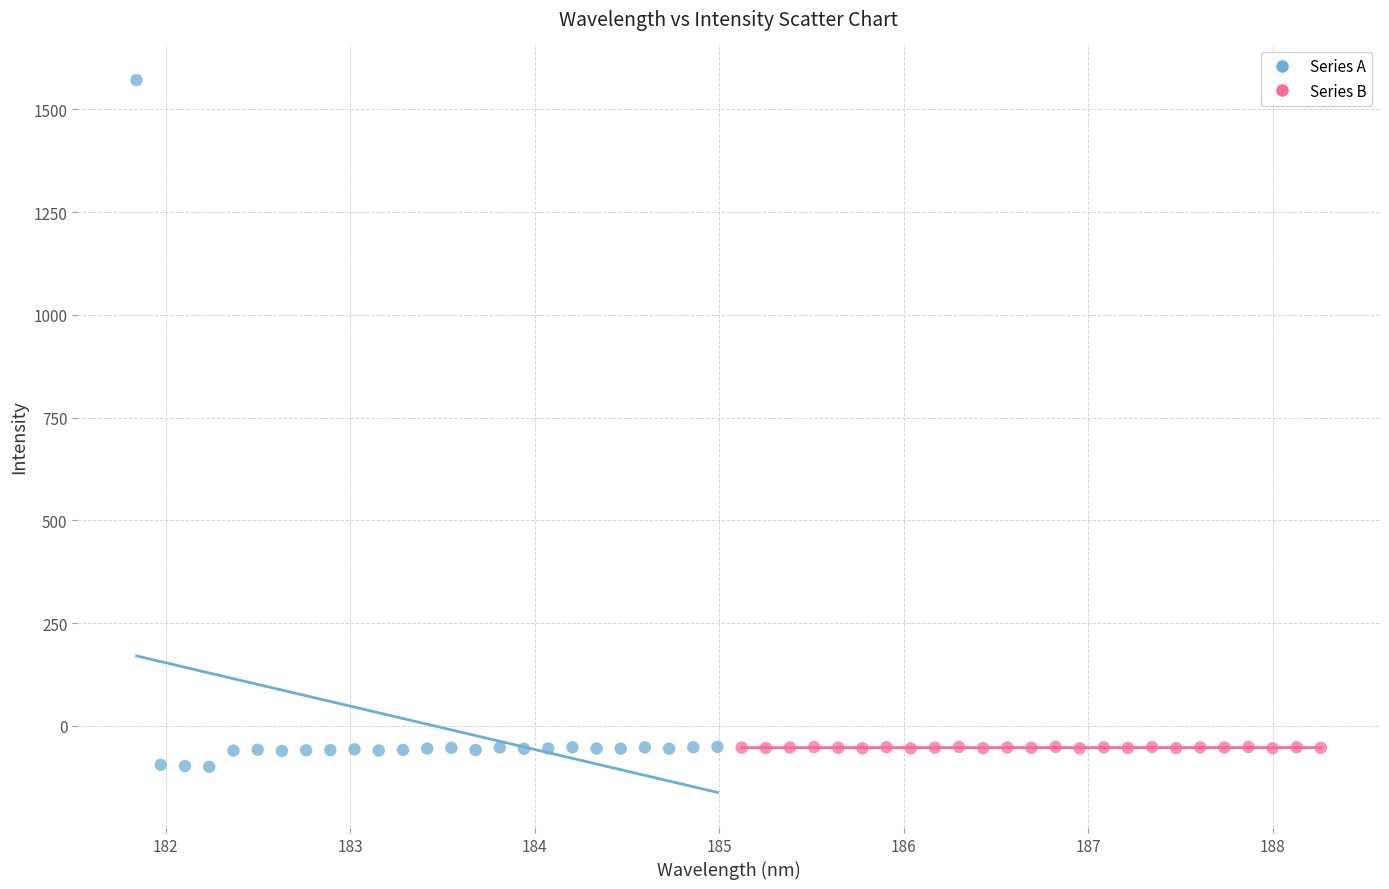

What are all the series names shown in the legend?

Series A, Series B